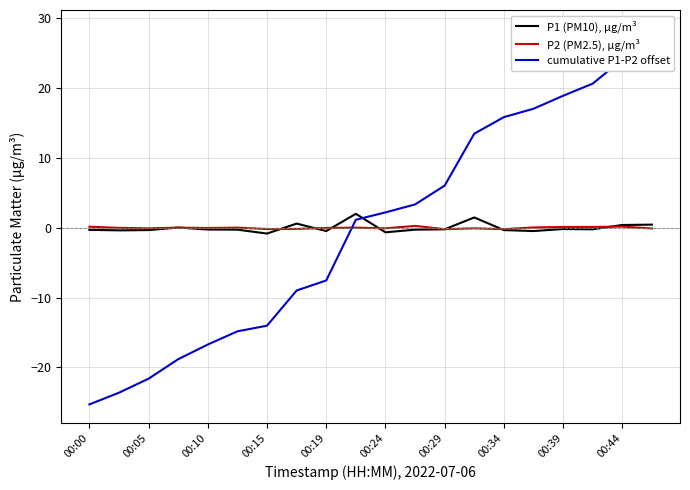

True or false: P2 (PM2.5), µg/m³ has a value of 0.0 at 00:44.

True